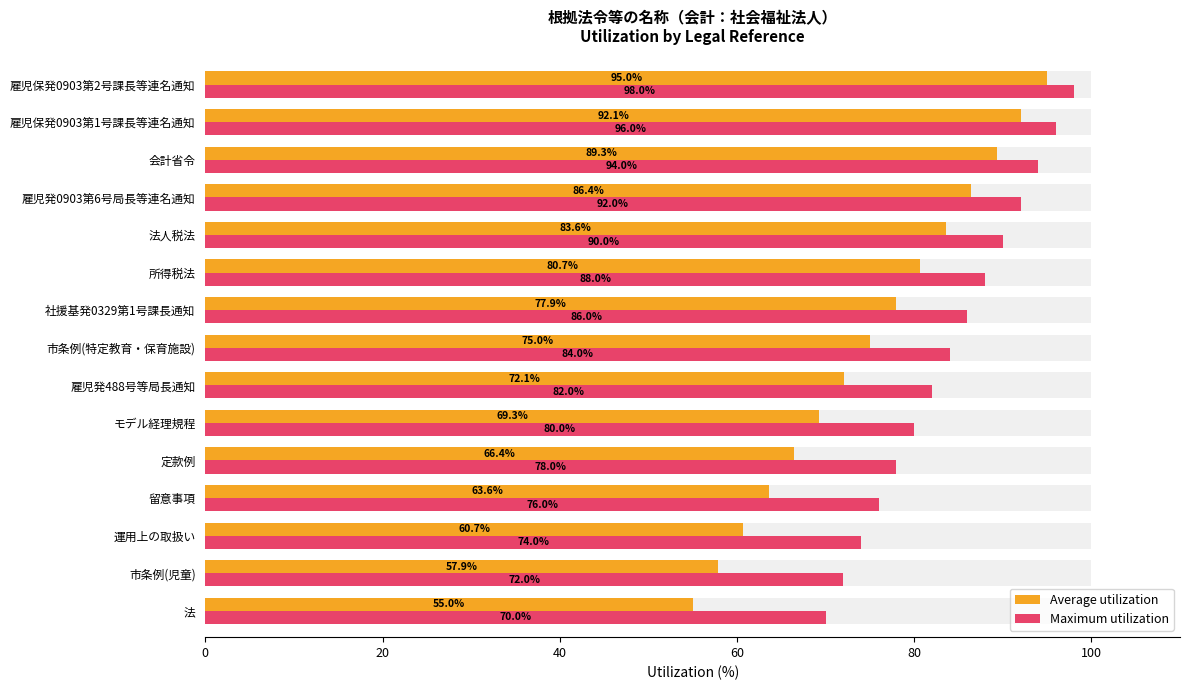

At which label does Average utilization first exceed 75?

社援基発0329第1号課長通知